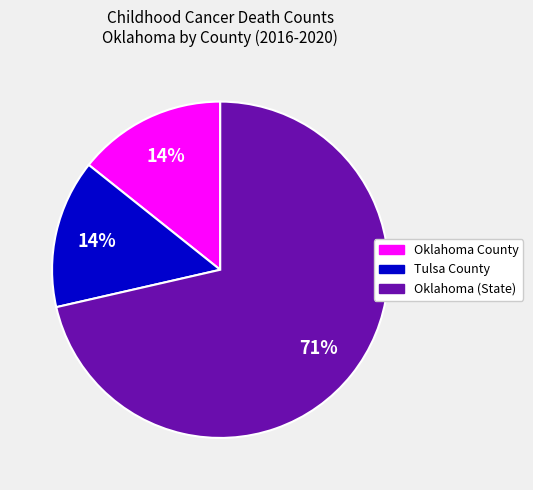

To the nearest percent, what is the average slice percentage?

33%